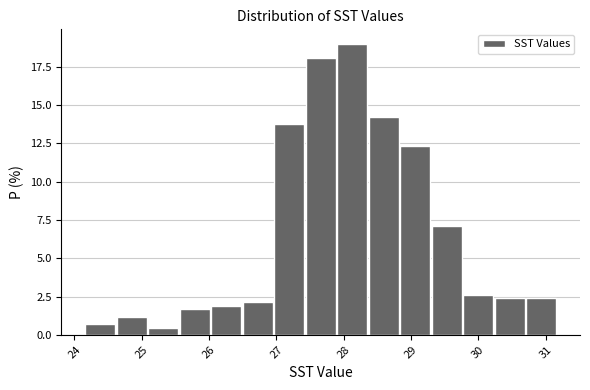

Reading left to right, transcribe this chart: for each bar, give the range it covers on the x-axis and its height. Neither the bar edges nor the heights are printed on the chart, so give them approximately, as read against the axes.

24.1 to 24.6: 0.5
24.6 to 25.1: 1.0
25.1 to 25.6: under 0.5
25.6 to 26.0: 1.5
26.0 to 26.5: 2.0
26.5 to 27.0: 2.0
27.0 to 27.4: 14.0
27.4 to 27.9: 18.0
27.9 to 28.4: 19.0
28.4 to 28.8: 14.5
28.8 to 29.3: 12.5
29.3 to 29.8: 7.0
29.8 to 30.2: 2.5
30.2 to 30.7: 2.5
30.7 to 31.2: 2.5